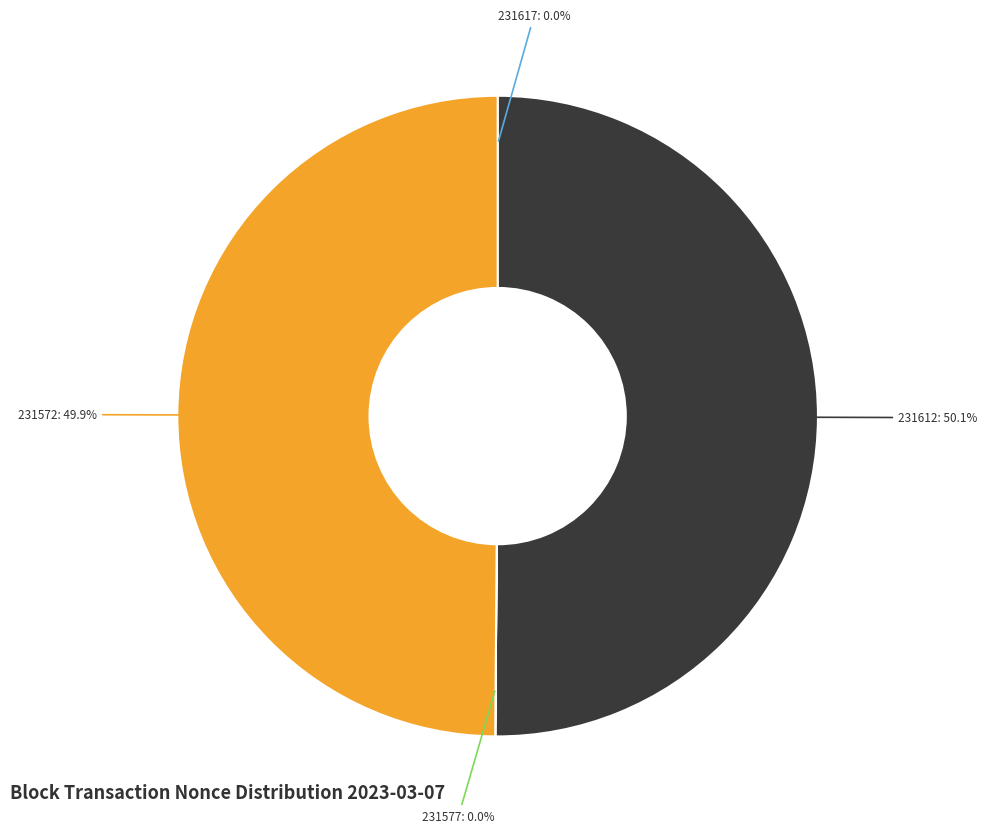

What is the ratio of the value at 231612: 50.1% to the value at 231572: 49.9%?

1.0